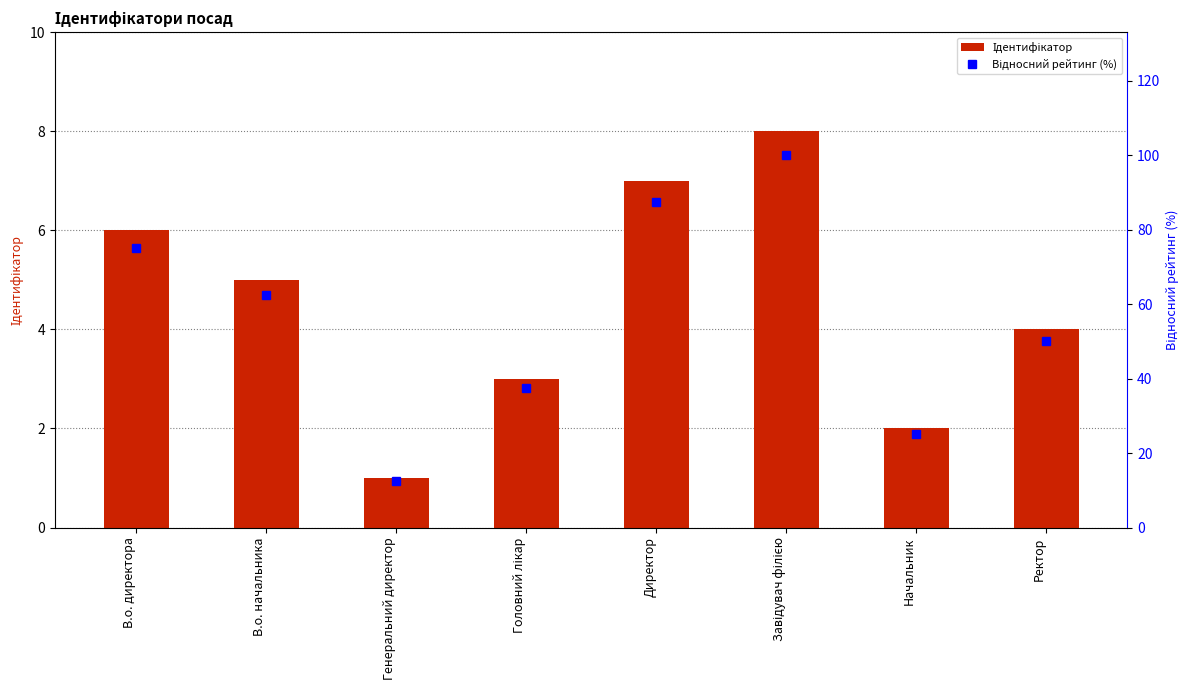

True or false: Відносний рейтинг (%) has a value of 133.5 at Директор.

False